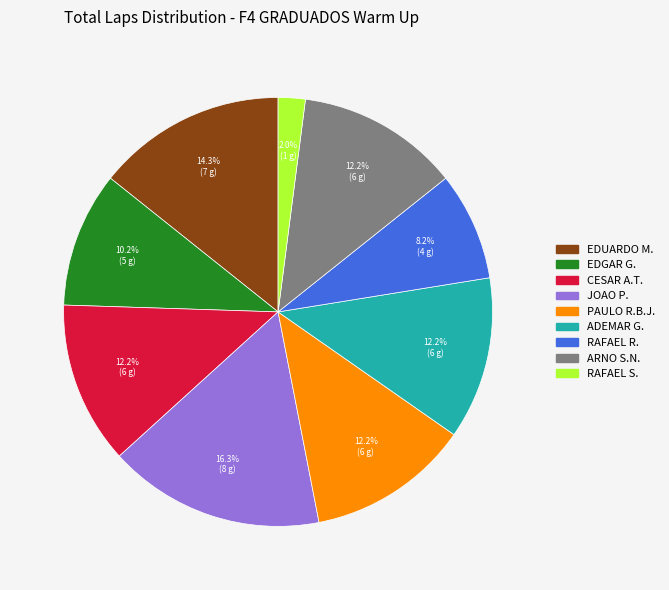

Is there a majority slice in this chart?

No